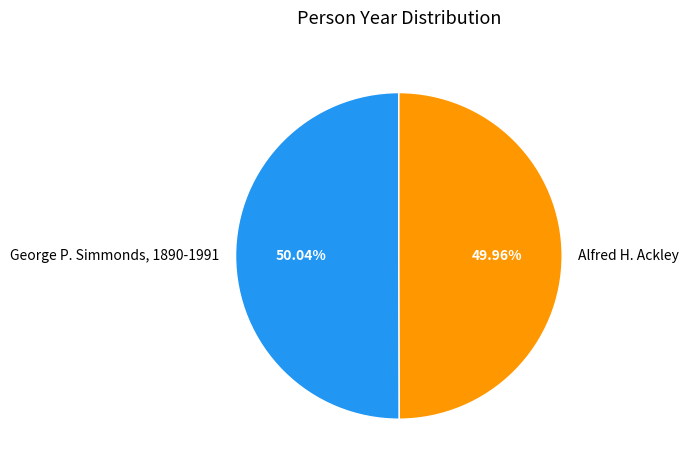

Count the number of slices in the pie.

2